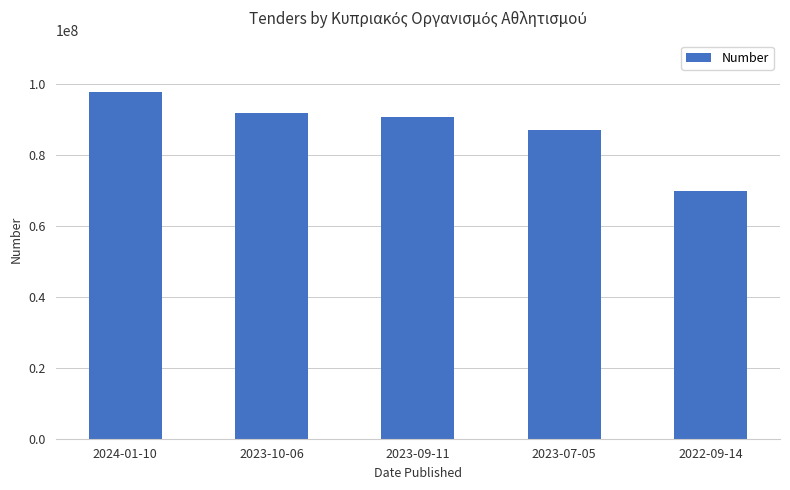

How many distinct data groups are displayed?

1